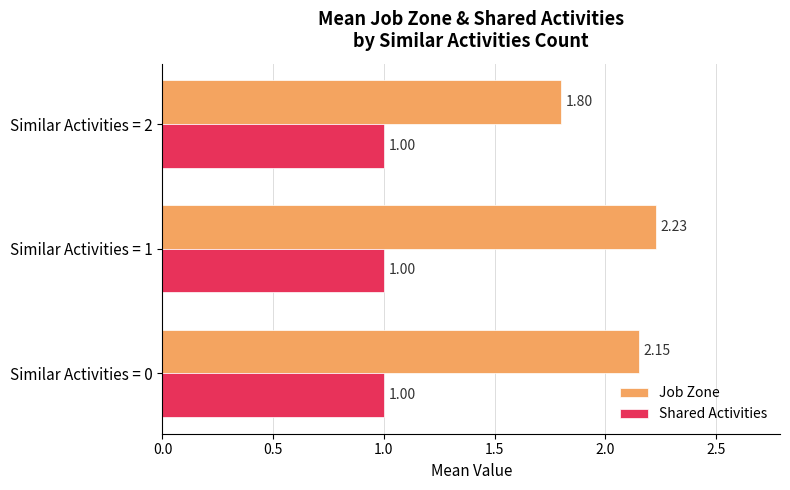

At how many categories does at least one series exceed 1?

3